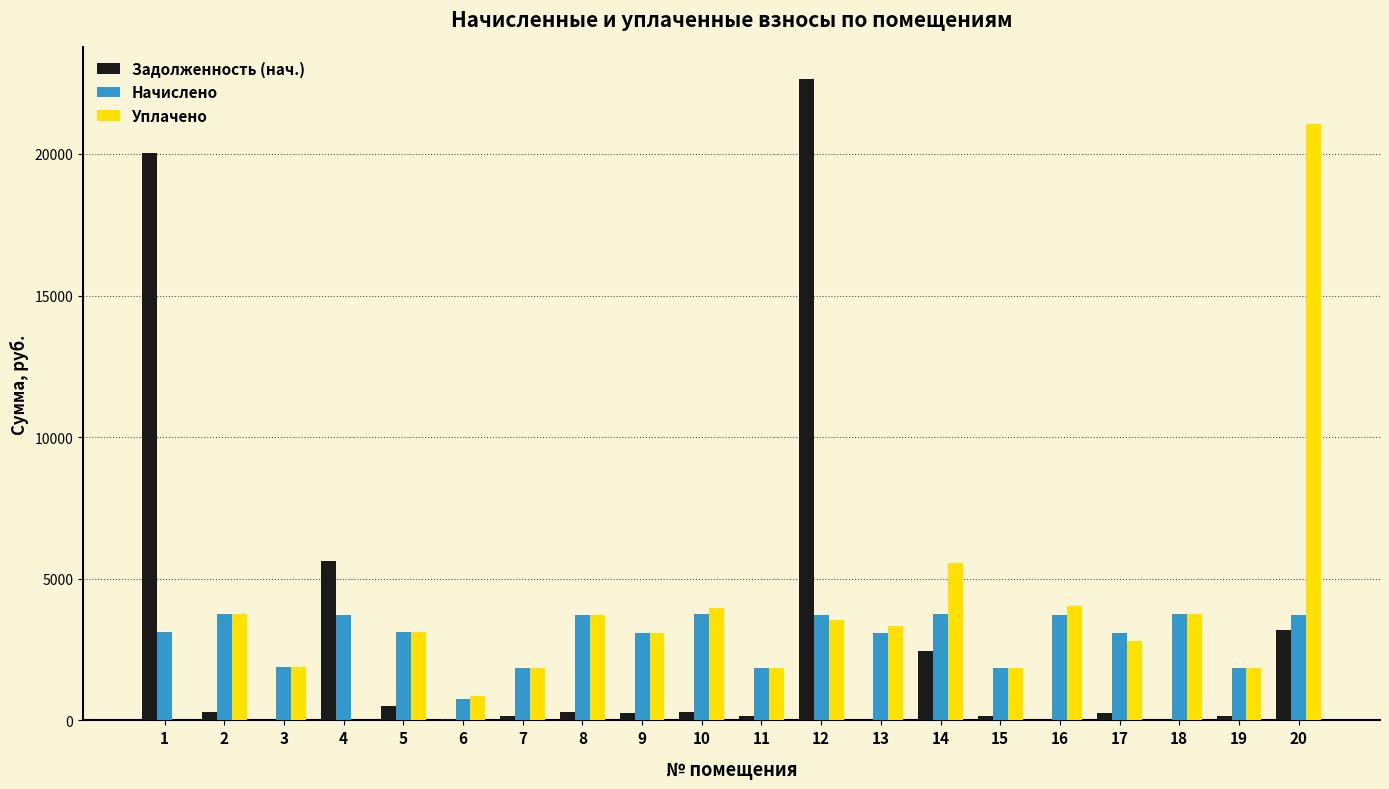

The value of Начислено at 20 is 6472.5. True or false?

False